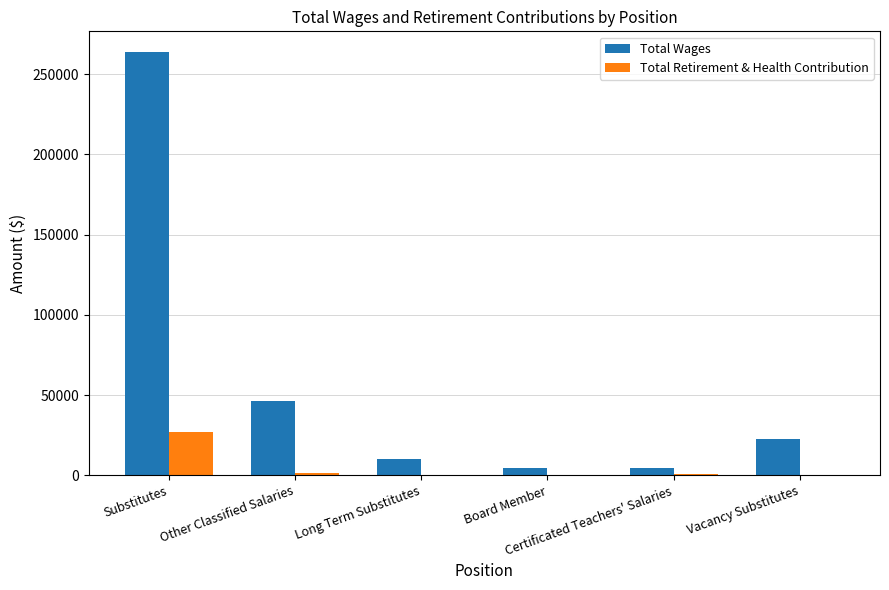

How many series are shown in this chart?

2